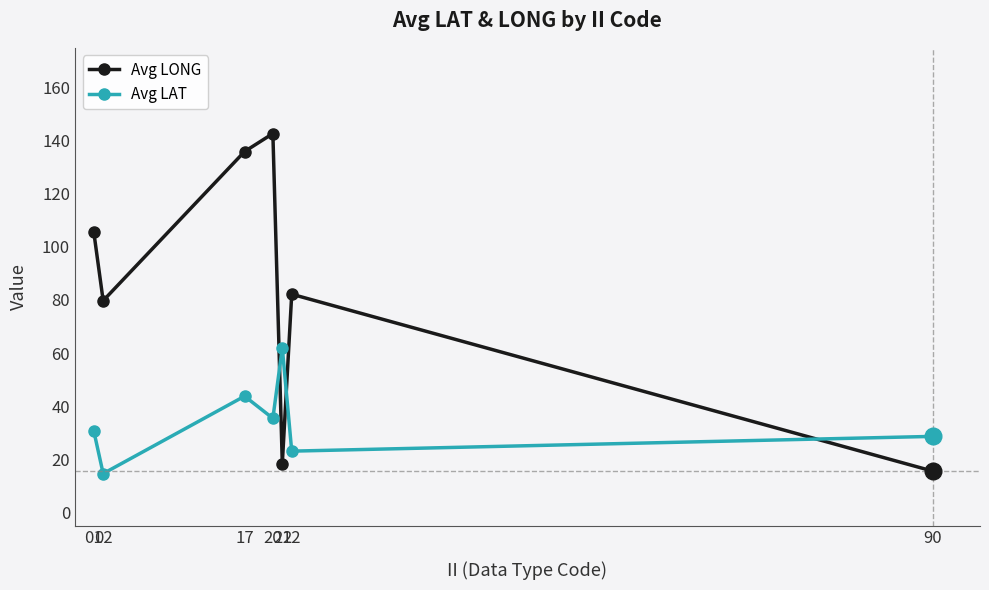

Where do Avg LAT and Avg LONG first cross each other?

20 and 21